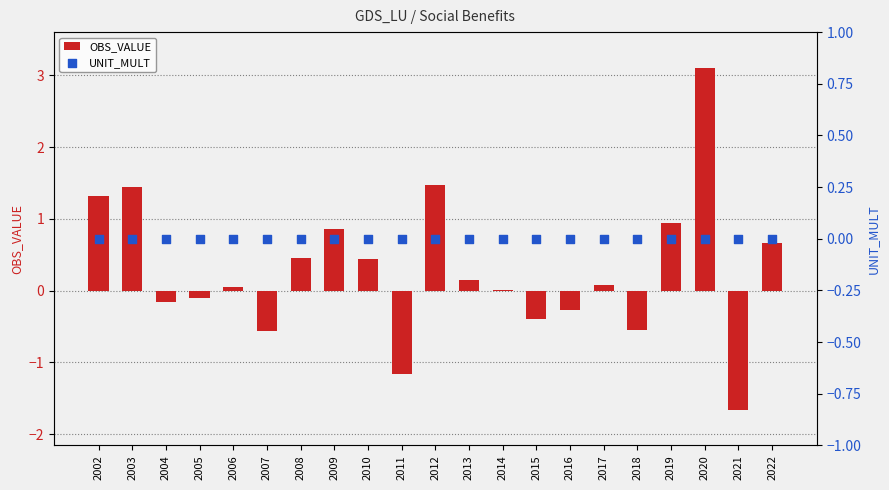

Which series has the widest spread of Y values?

OBS_VALUE